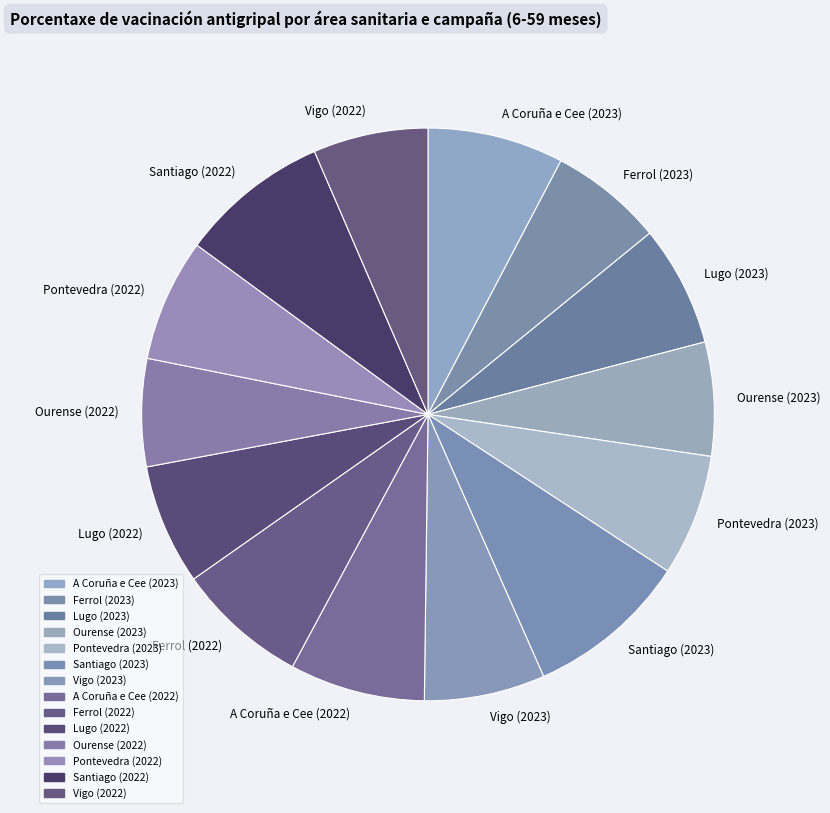

What is the largest slice in the pie chart?

Santiago (2023)